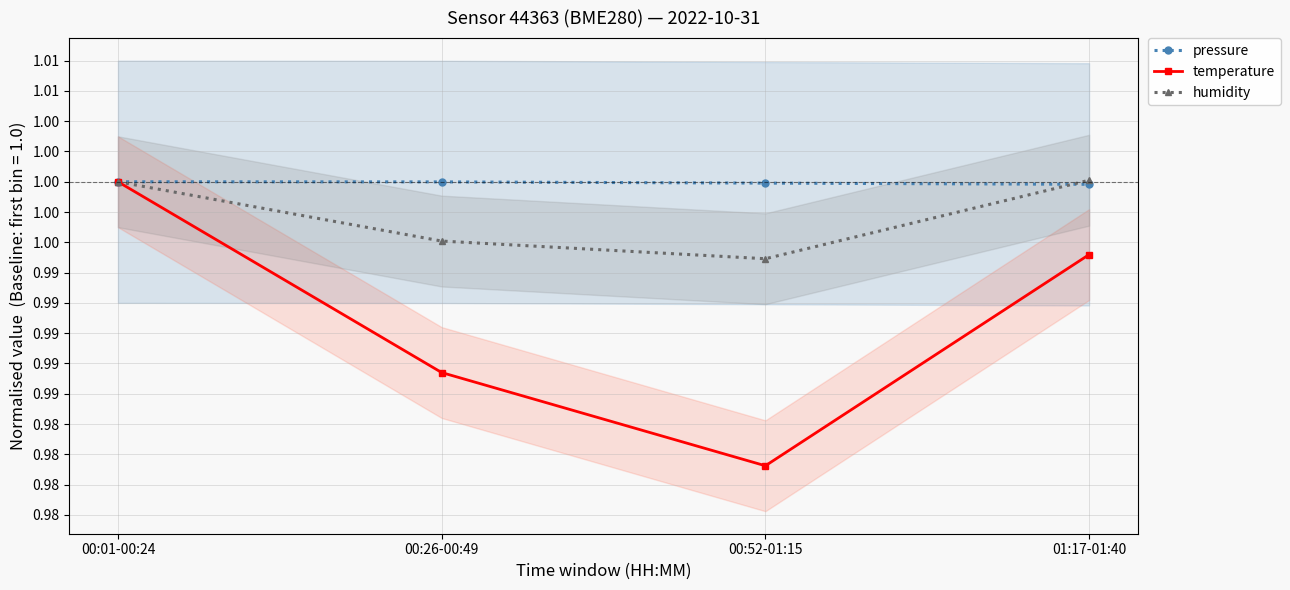

Between which two adjacent categories do pressure and humidity first intersect?

00:52-01:15 and 01:17-01:40